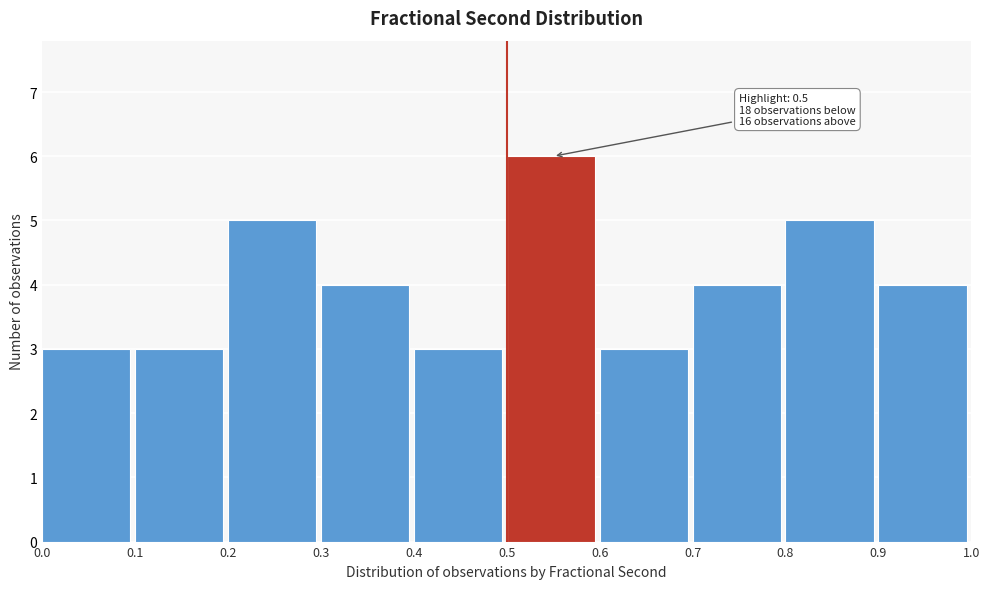

Over which range of the x-axis is the bar tallest?

0.5 to 0.6